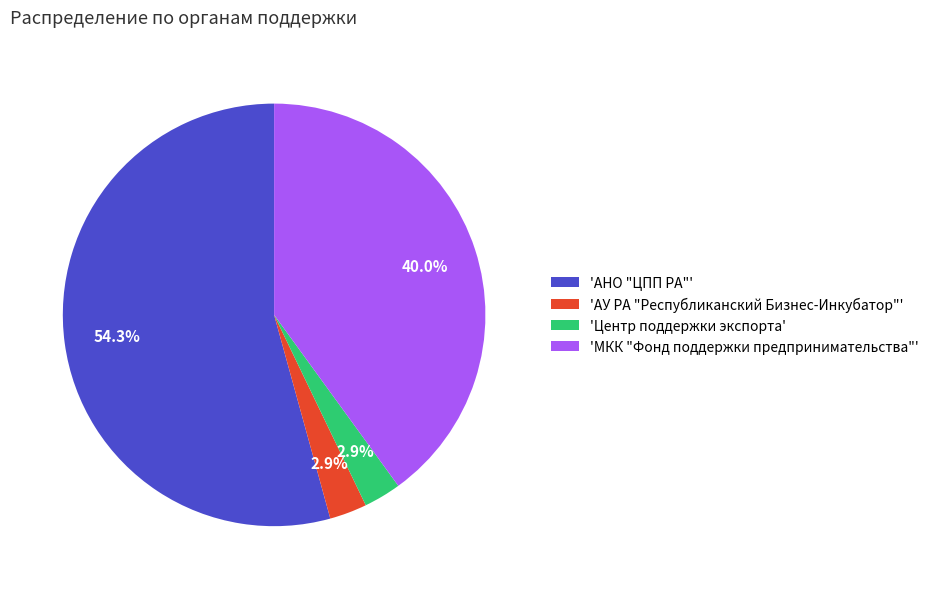

Count the number of slices in the pie.

4